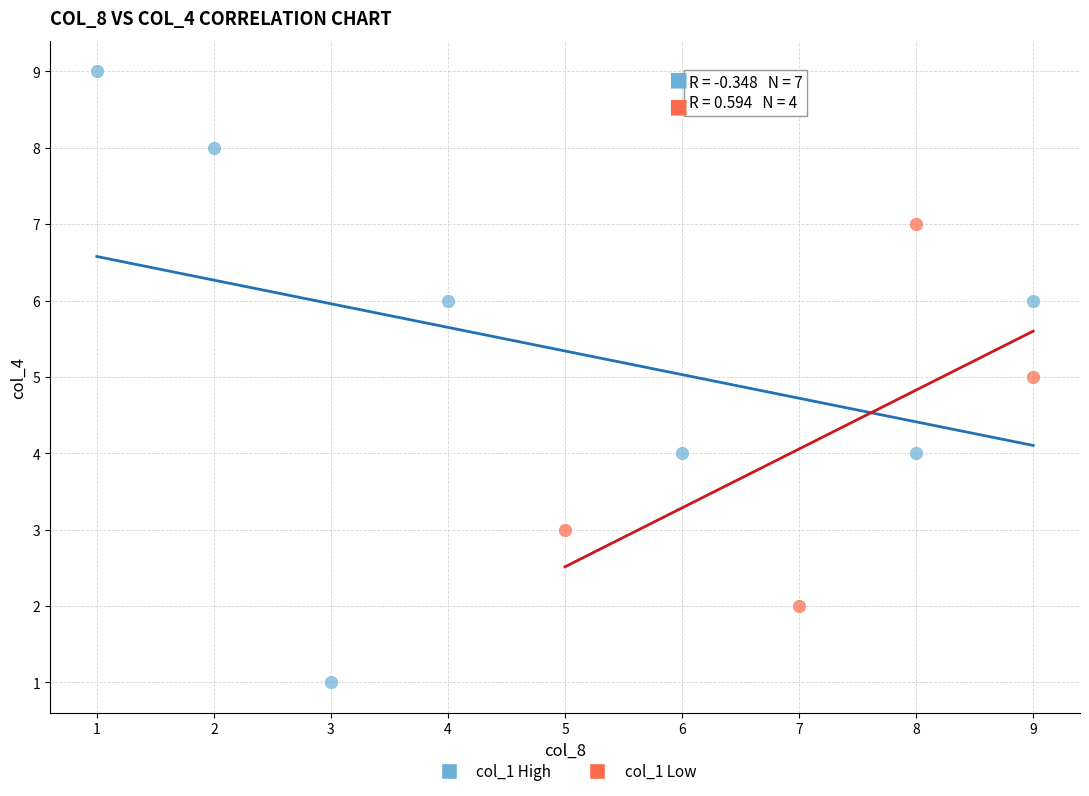

Which series contains the lowest Y value?

col_1 High